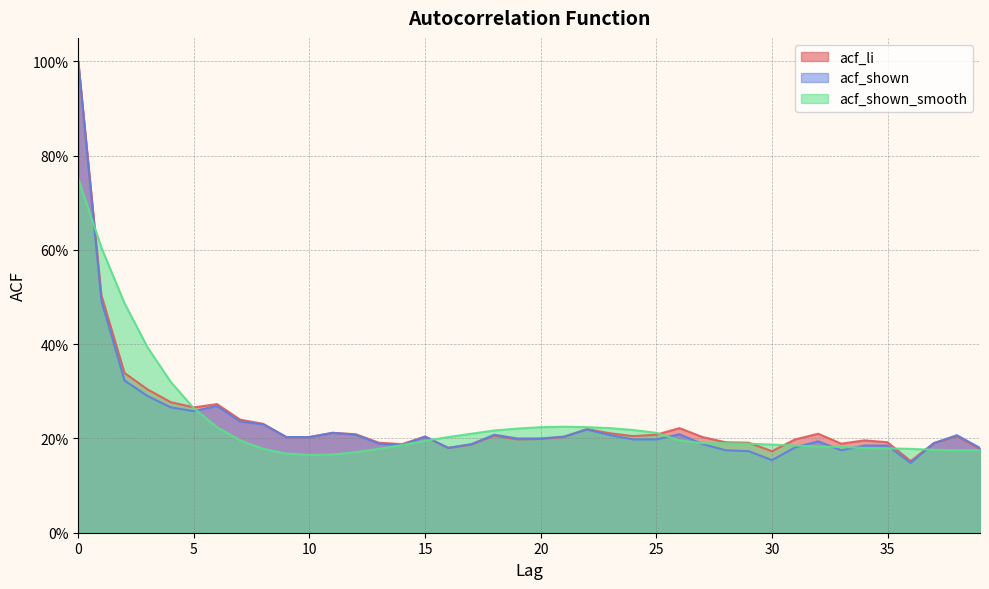

What is the maximum value for acf_li?

1.0